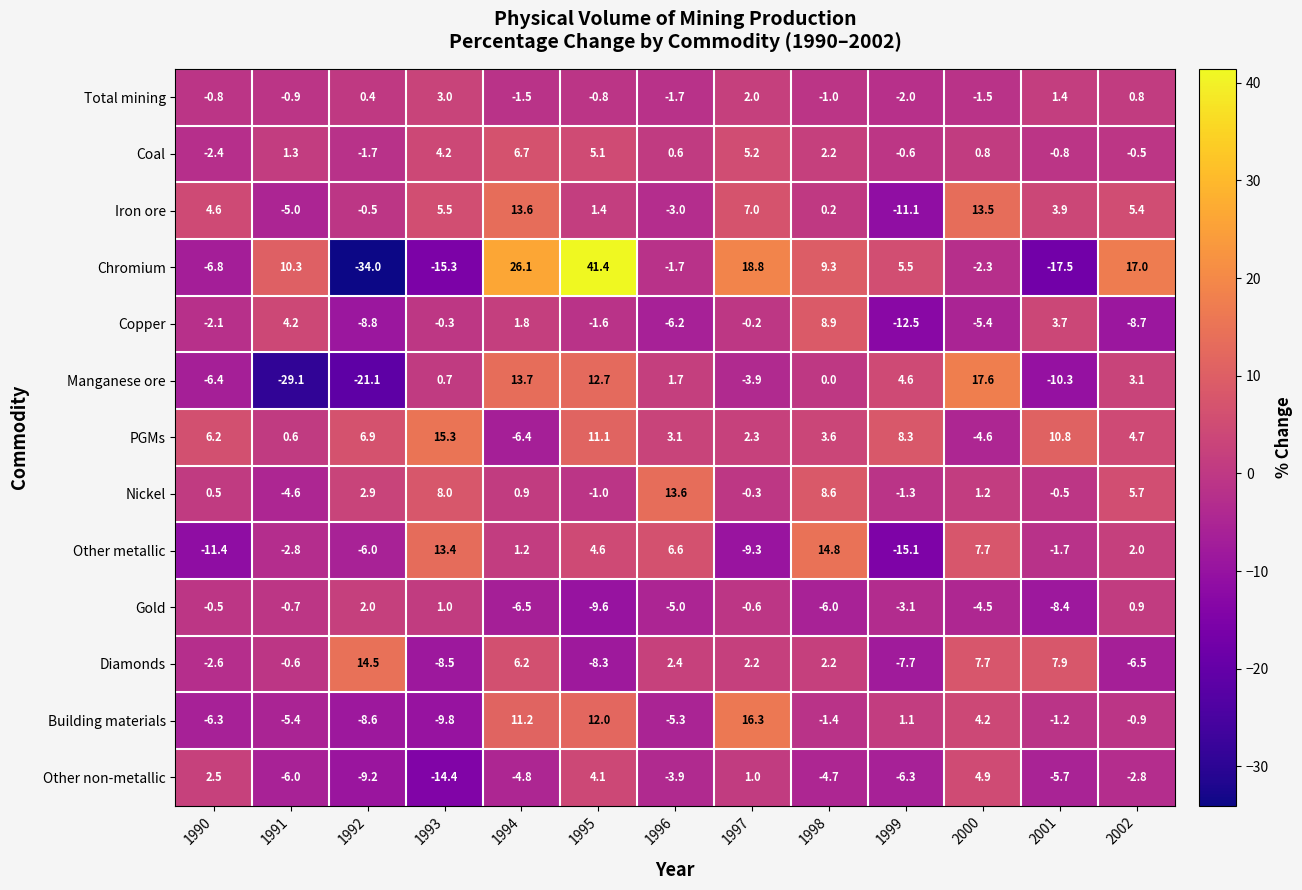

Which series has the largest range (max minus min)?

Chromium